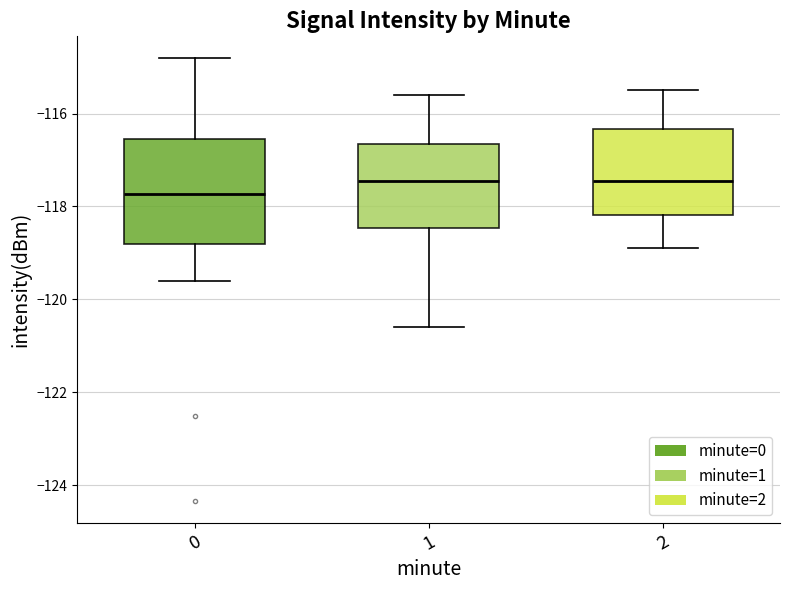

Comparing the boxes themselves (not the whiskers), which one is the tallest?

0